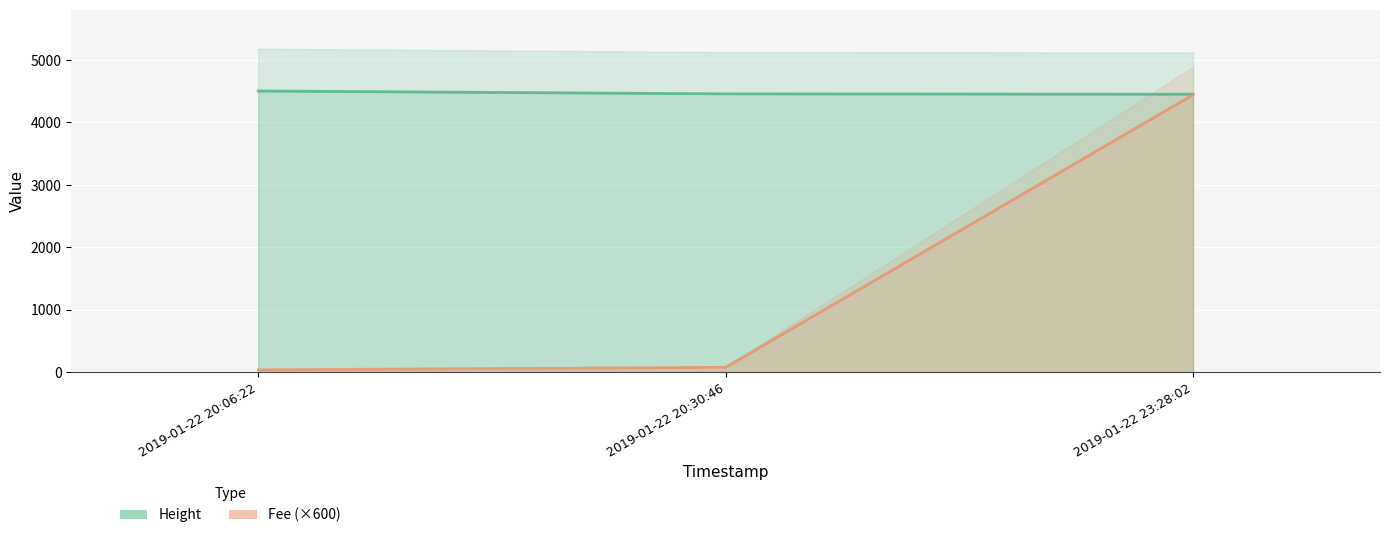

What is the total value across all series at 2019-01-22 20:30:46?

4538.4